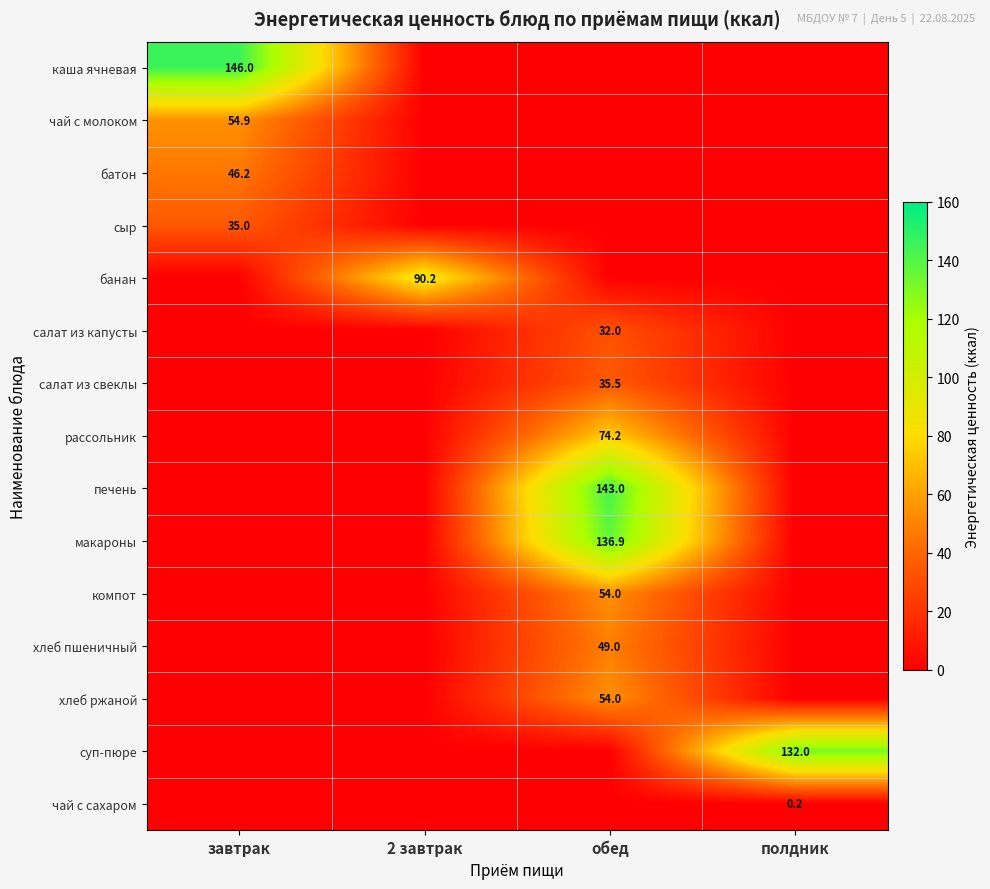

The каша ячневая series shows 146.0 at завтрак. True or false?

True